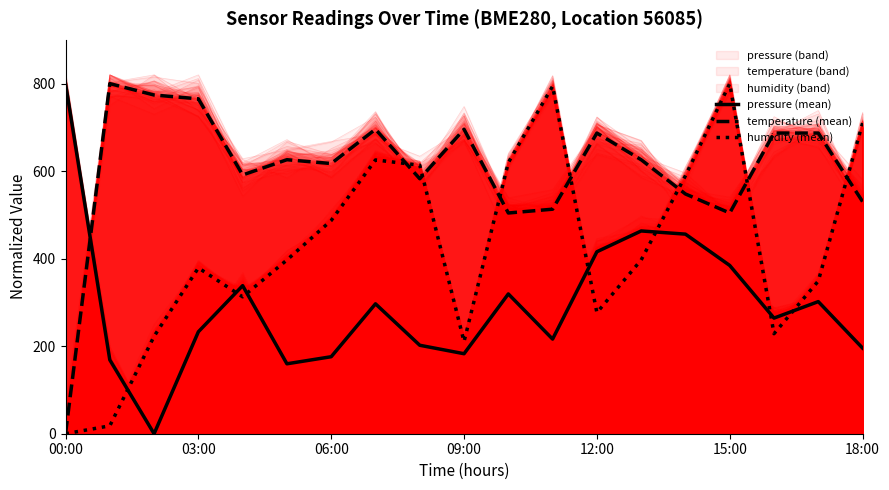

What is the value of the humidity (mean) point at the 13th from the left?

276.7